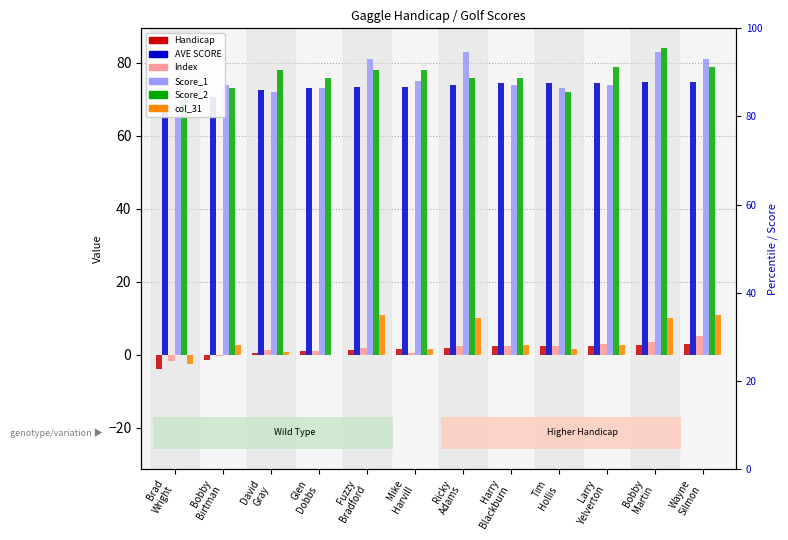

Is it true that Score_1 equals 74.0 at Bobby
Birtman?

True